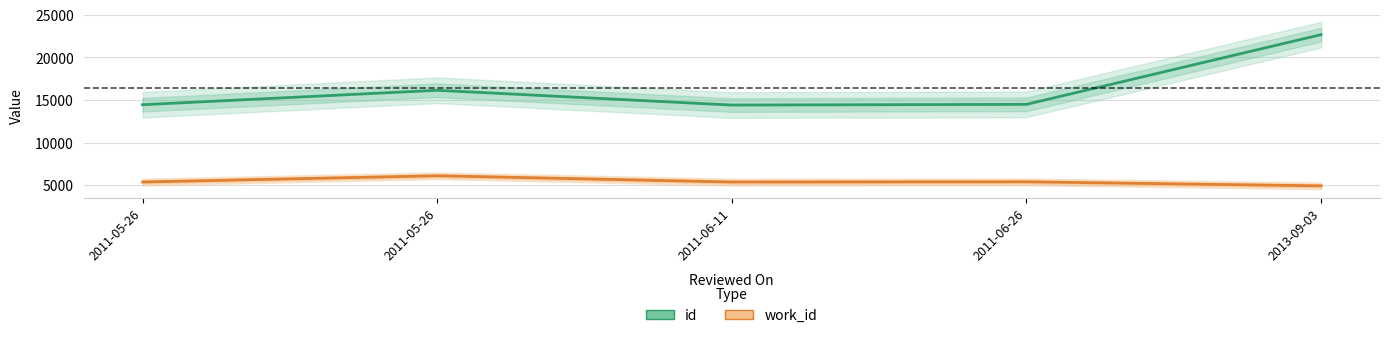

Reading left to right, what are all the values shown in this chart?

id: 2011-05-26=14437	2011-05-26=16130	2011-06-11=14396	2011-06-26=14478	2013-09-03=22660
work_id: 2011-05-26=5366	2011-05-26=6100	2011-06-11=5366	2011-06-26=5391	2013-09-03=4914